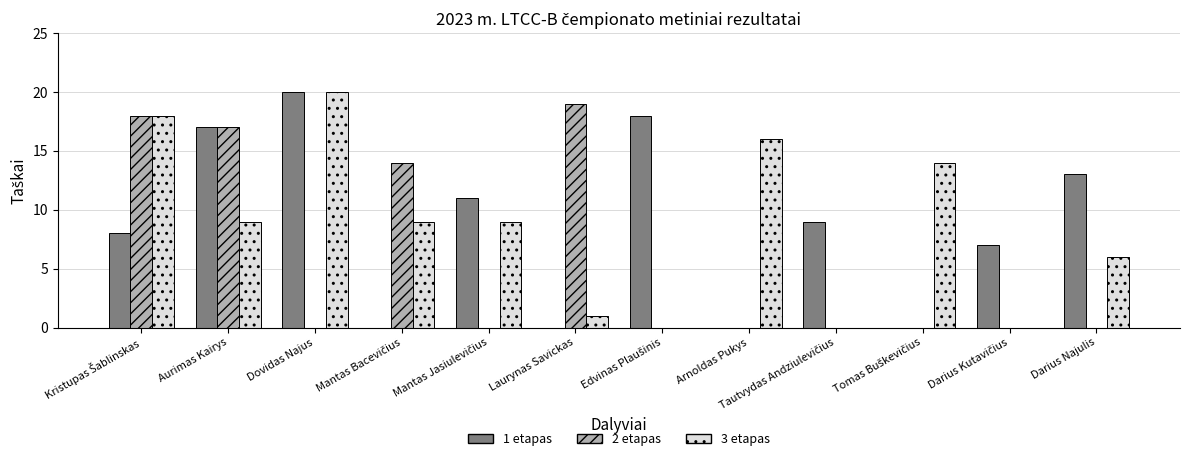

Between Aurimas Kairys and Dovidas Najus, which series saw the biggest shift?

2 etapas